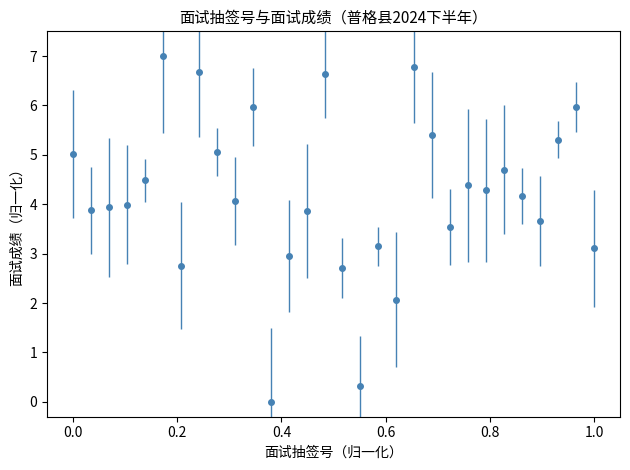

What is the maximum value shown in the chart?

7.0